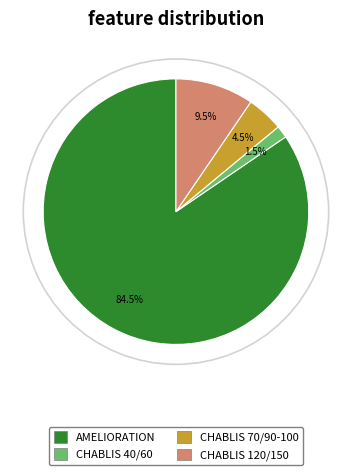

What is the total percentage of CHABLIS_70_90 and CHABLIS_120_150?

14.0%